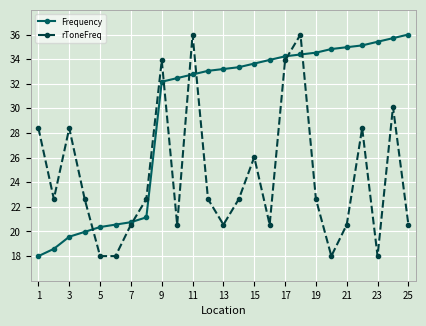

True or false: rToneFreq has more than 0 interior local peaks.

True